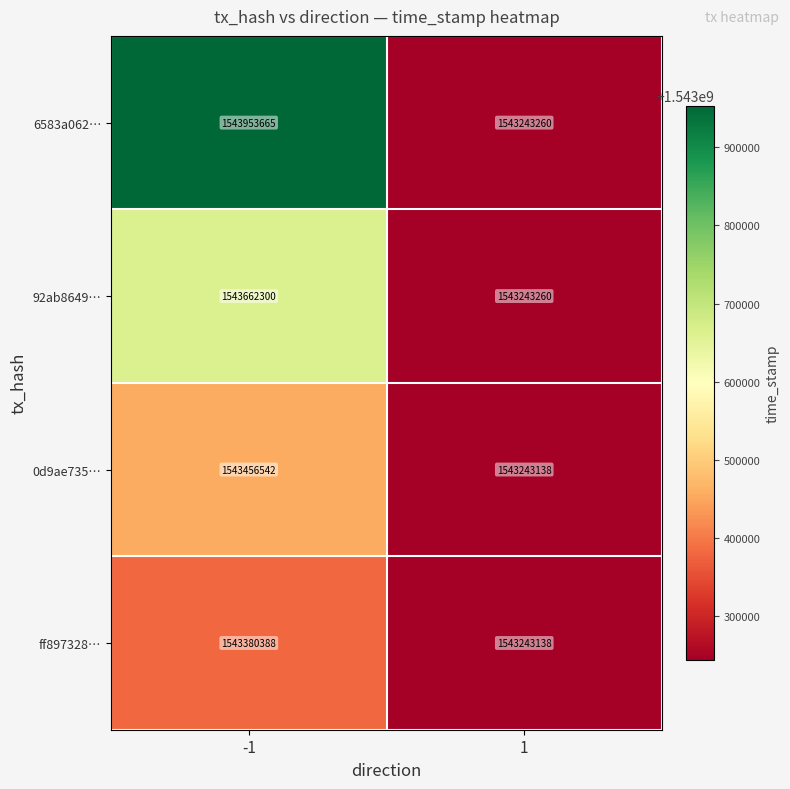

What is the difference between the maximum and minimum values in the ff897328… series?

137250